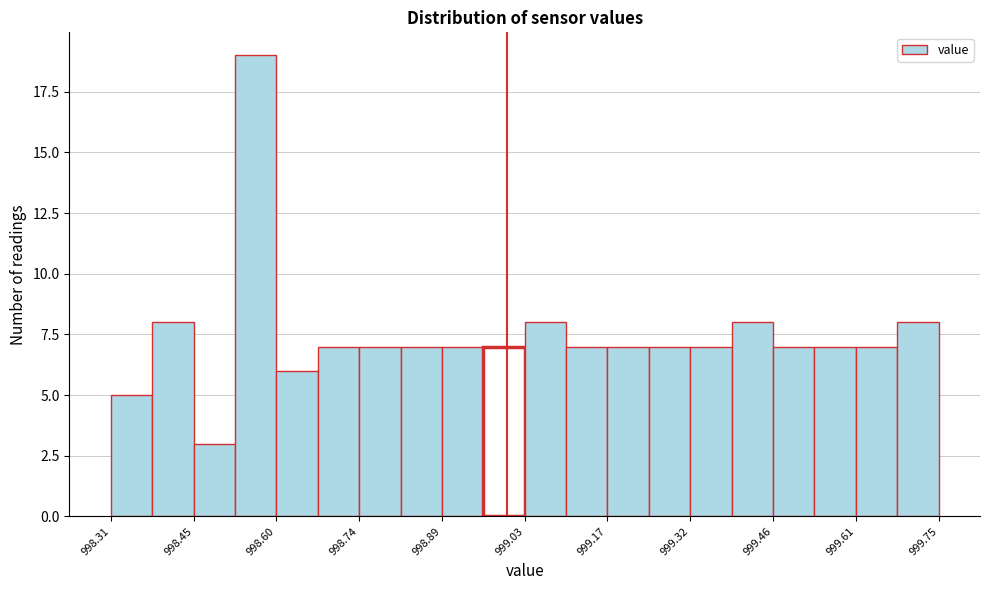

Around what value on the x-axis is the tallest bar? Give the approximate position of its centre, as read against the axis.

998.56